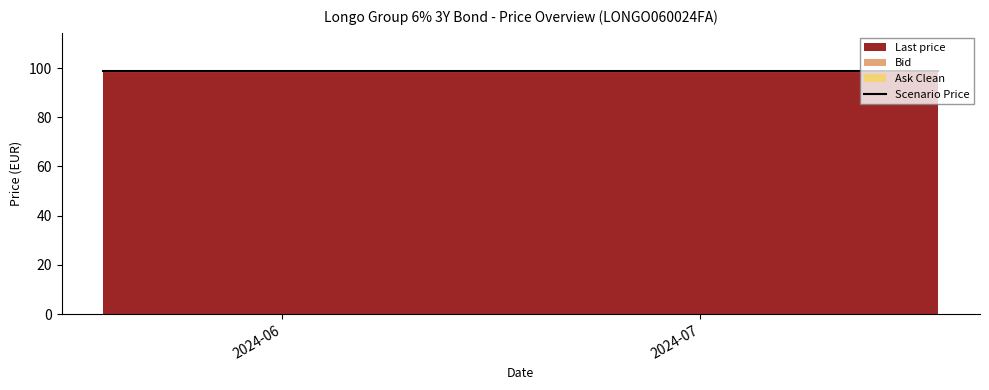

Does the chart have visible grid lines?

No